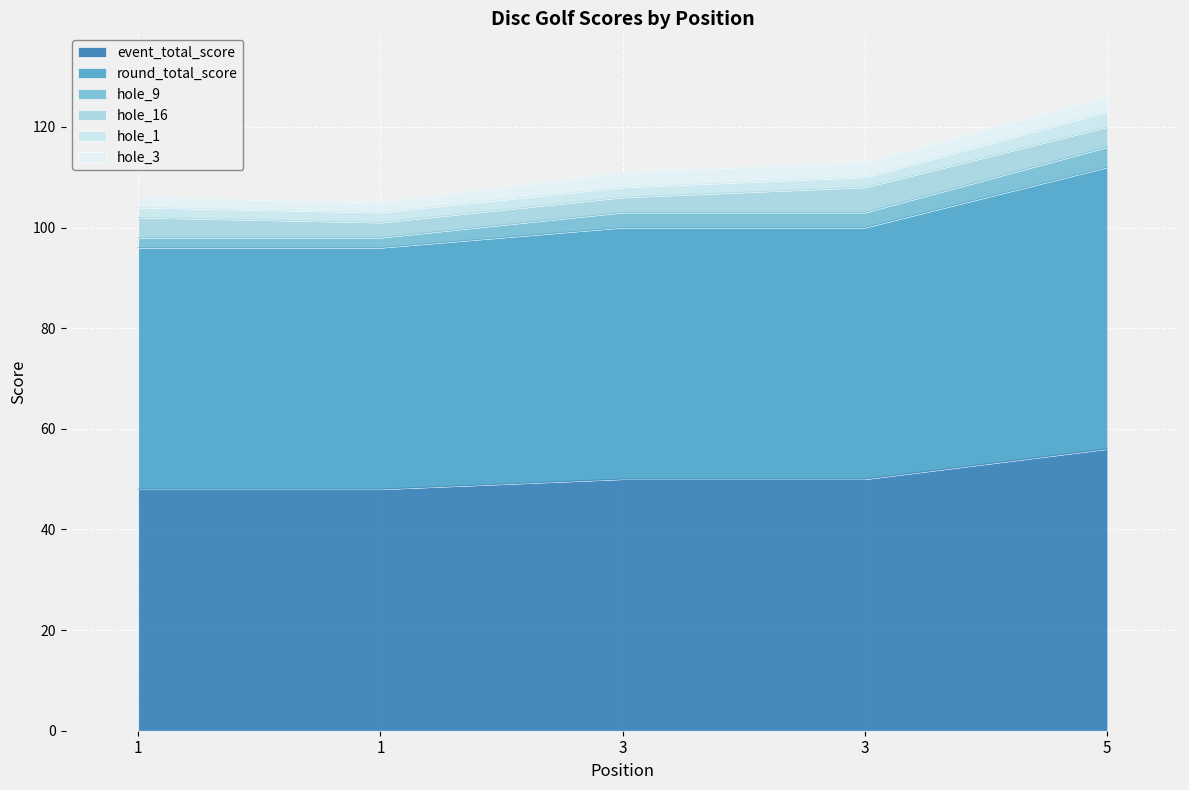

What is the difference between the second highest and second lowest values in the hole_9 series?

1